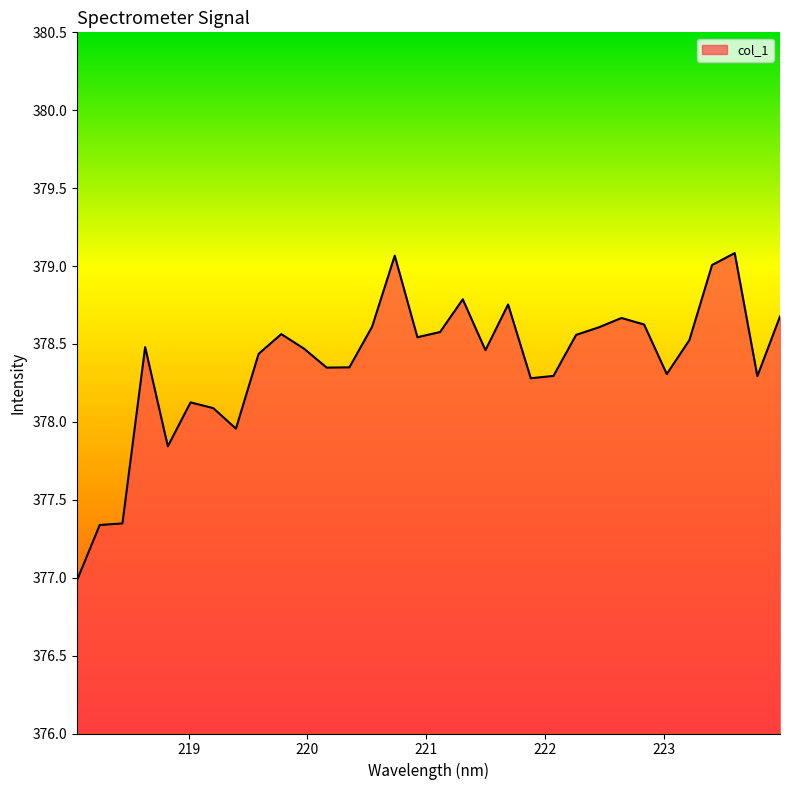

What is the maximum value shown in the chart?

379.1